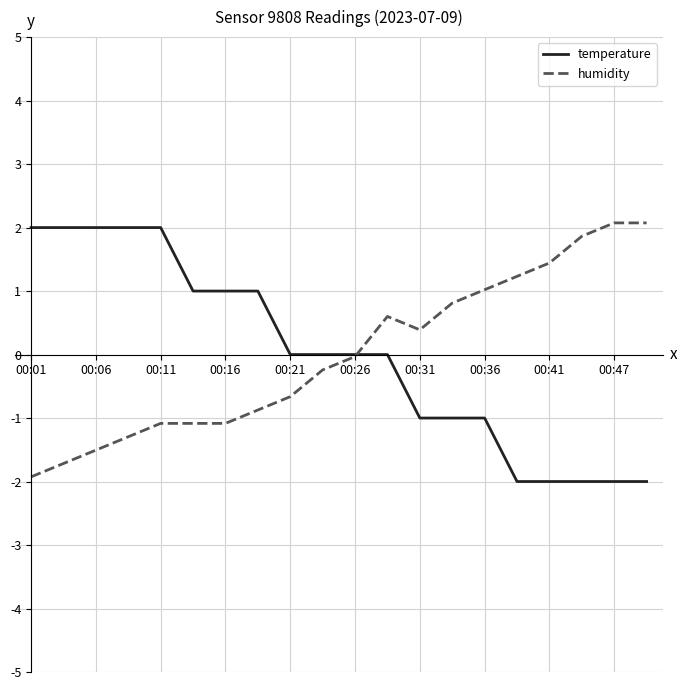

What is the highest value of the humidity series?

2.1